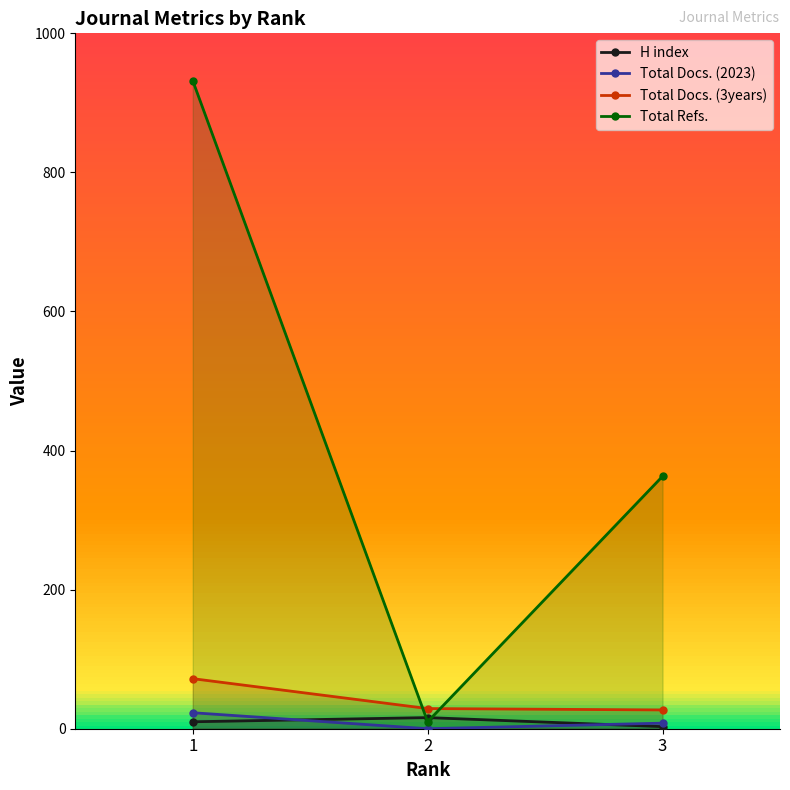

What is the total value across all series at 3?

401